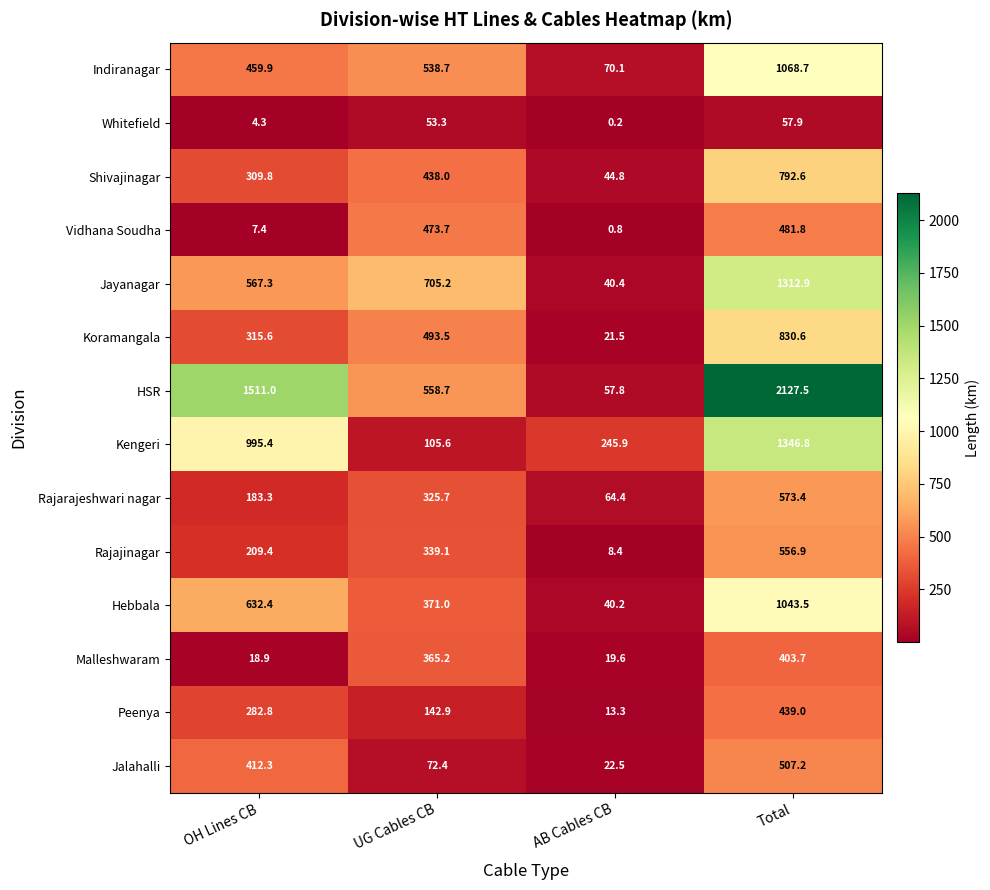

At which label does Koramangala reach its minimum?

AB Cables CB